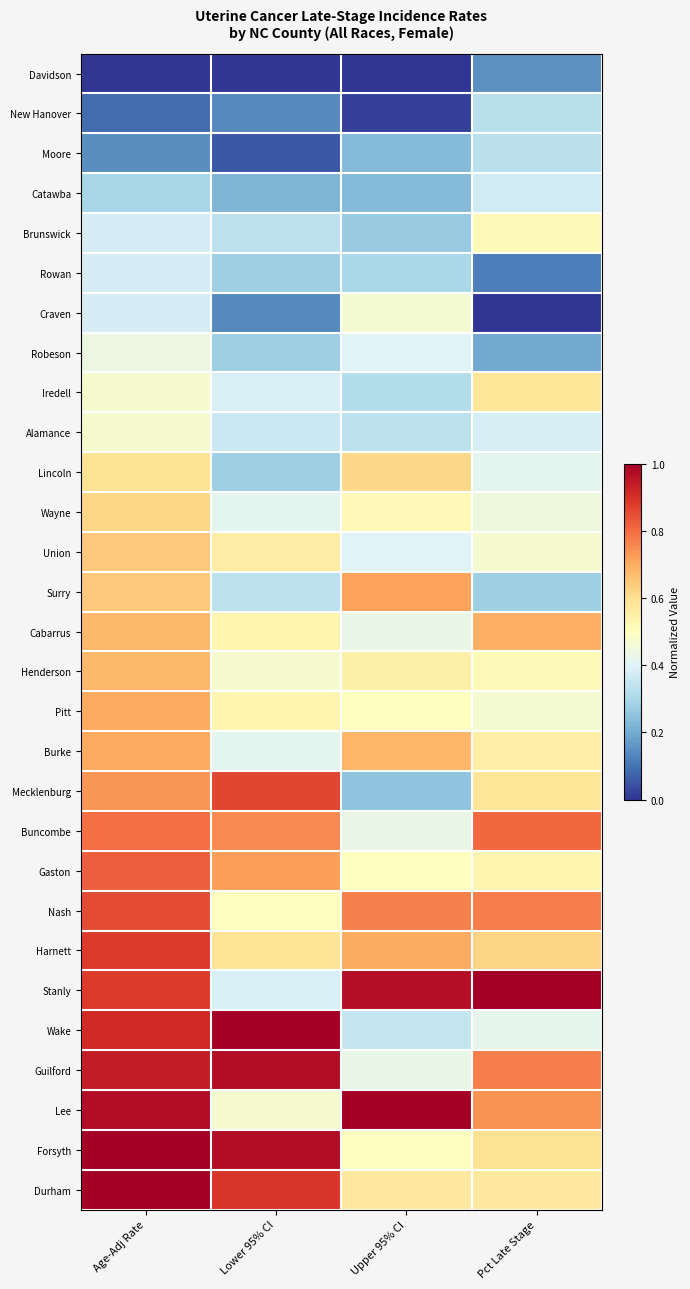

At how many categories does at least one series exceed 0?

4